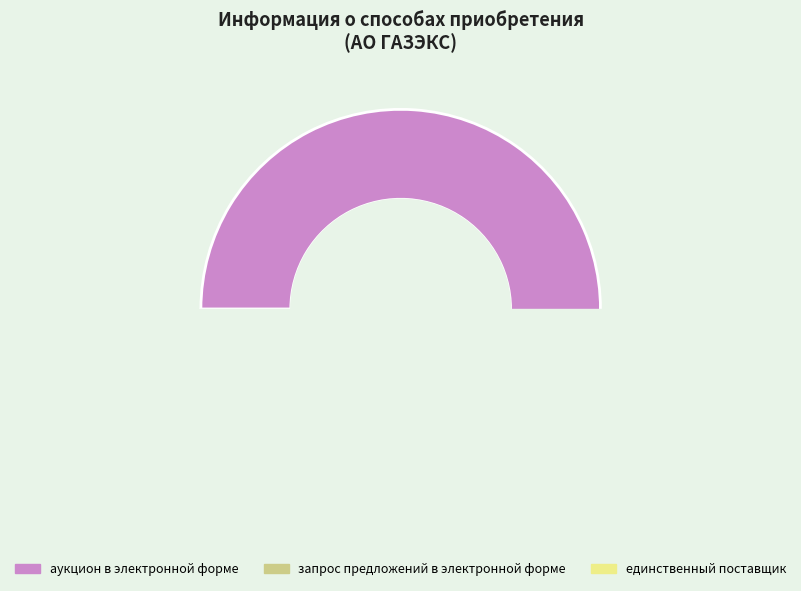

Which has a higher value, 1 or 2?

1